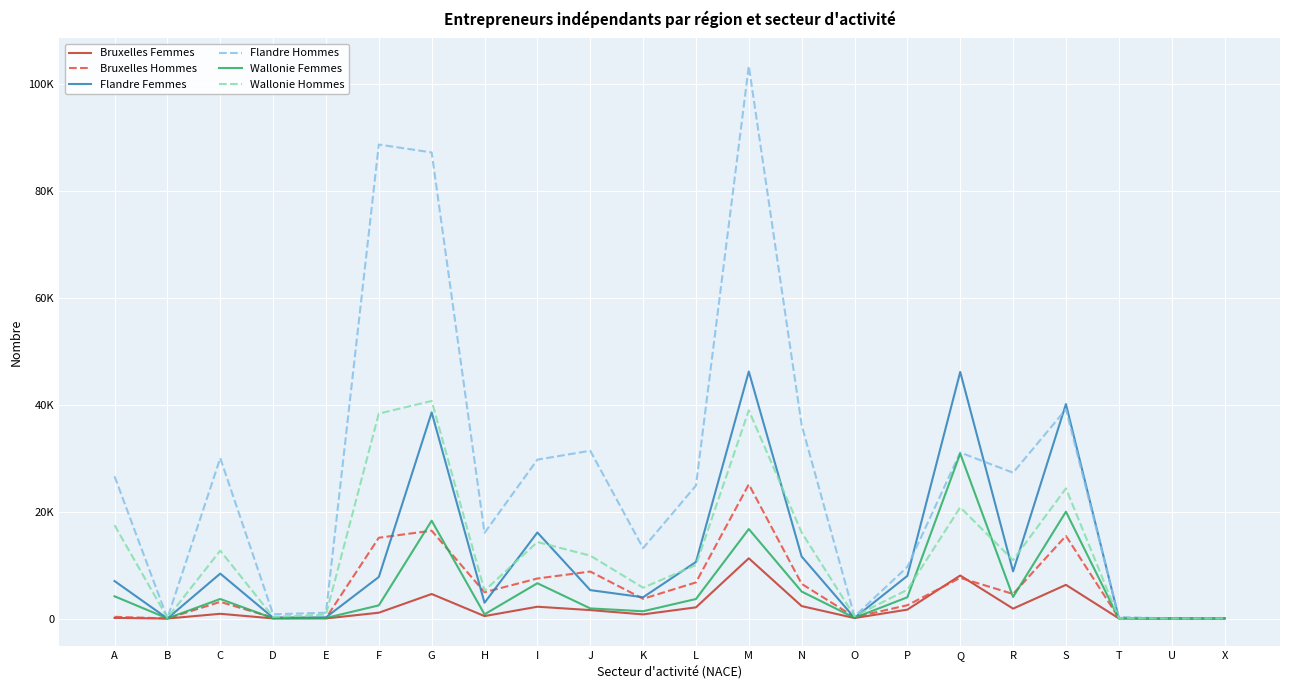

Is the value of Wallonie Hommes at X greater than the value of Flandre Femmes at S?

No